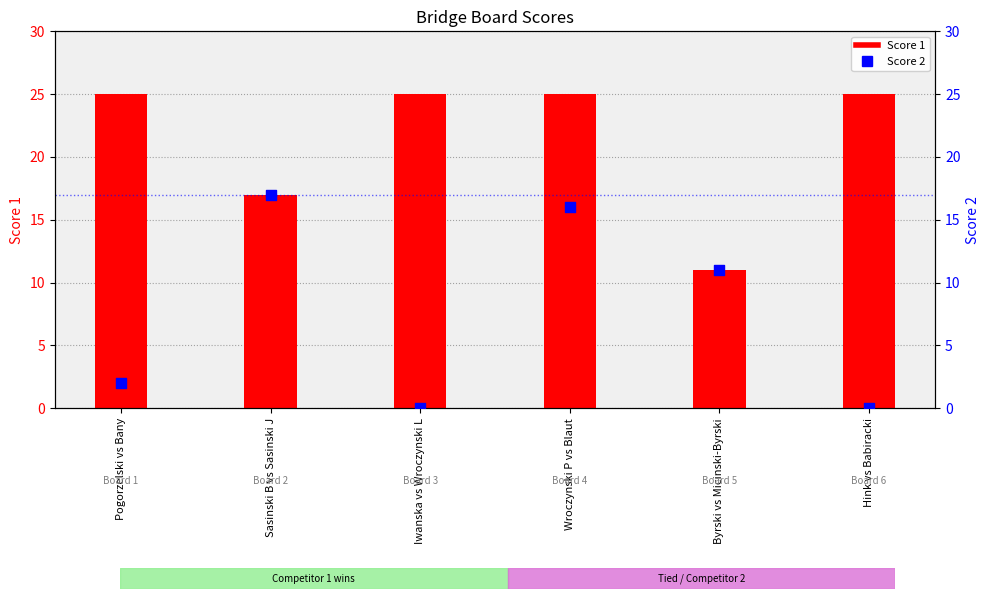

What is the total value across all series at Iwanska vs Wroczynski L?

25